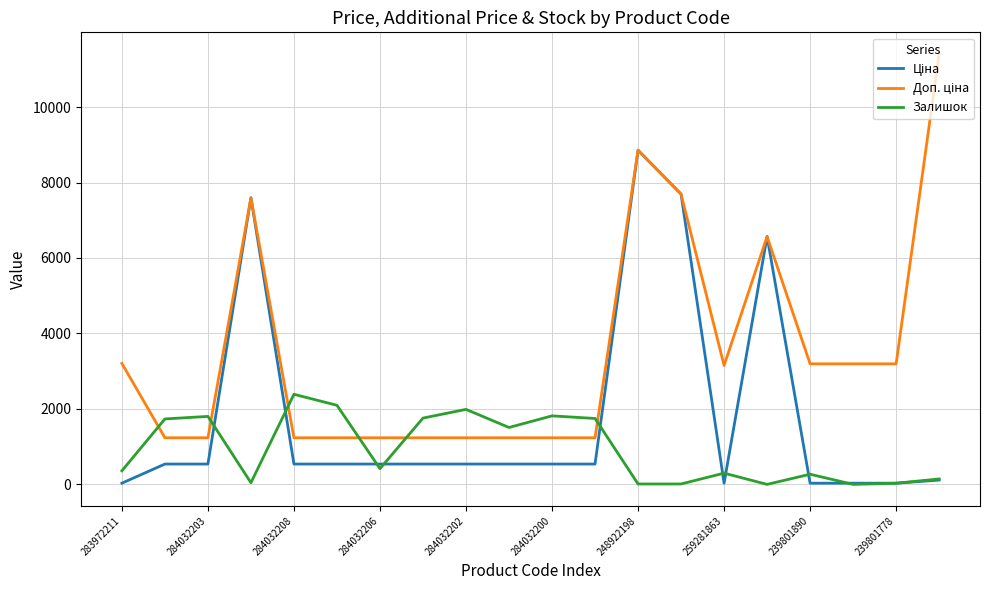

What is the maximum value for Залишок?

2388.0